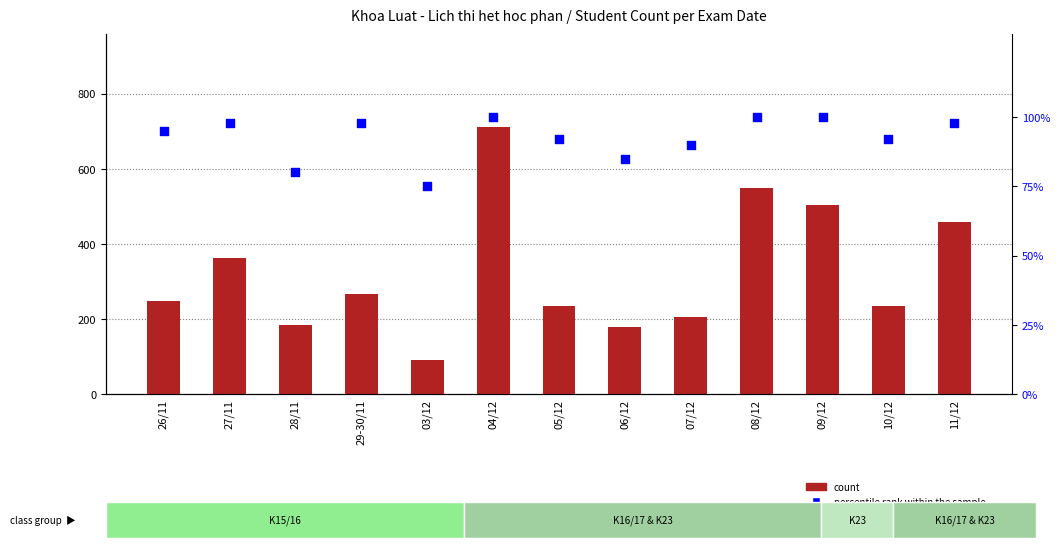

Is the value of percentile rank within the sample at 10/12 greater than the value of count at 07/12?

No